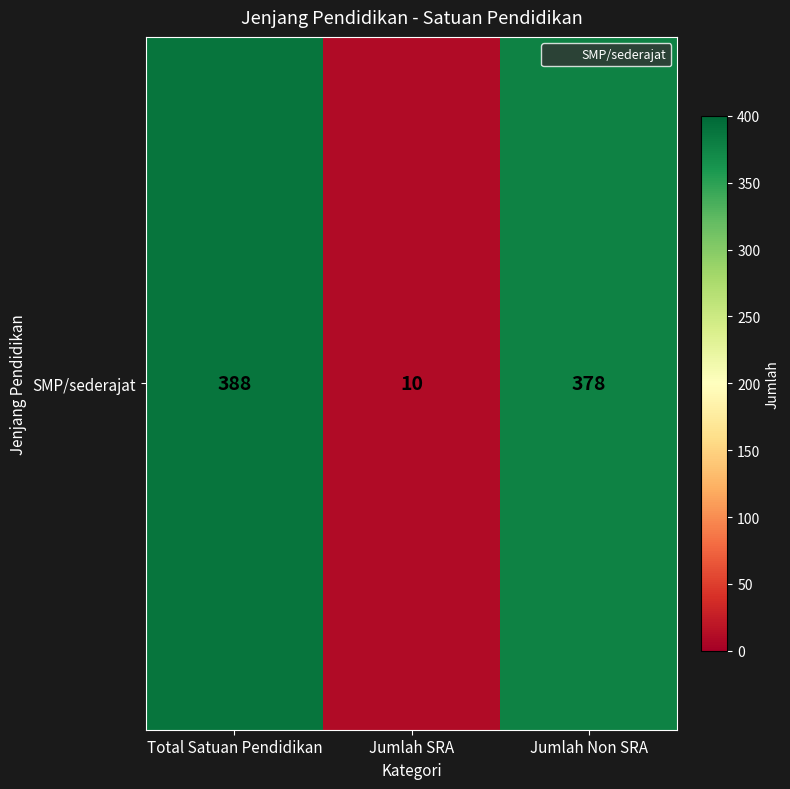

Which category has the highest value across all series?

Total Satuan Pendidikan